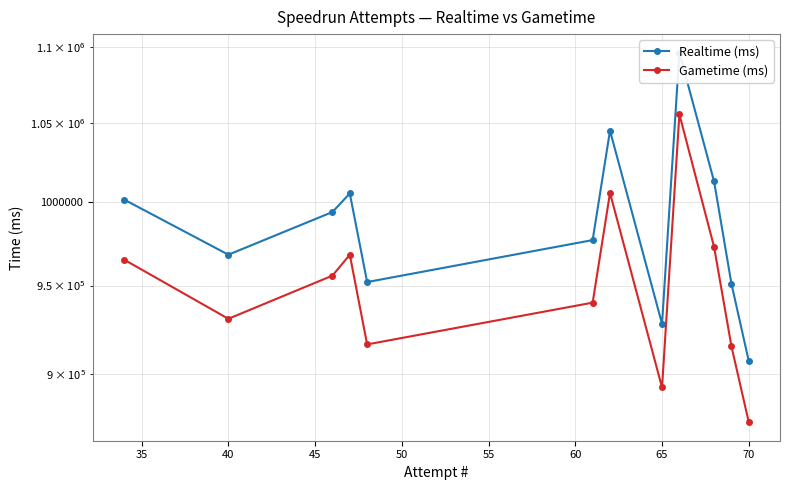

In Gametime (ms), how many points are higher than both neighbors (excluding endpoints)?

3